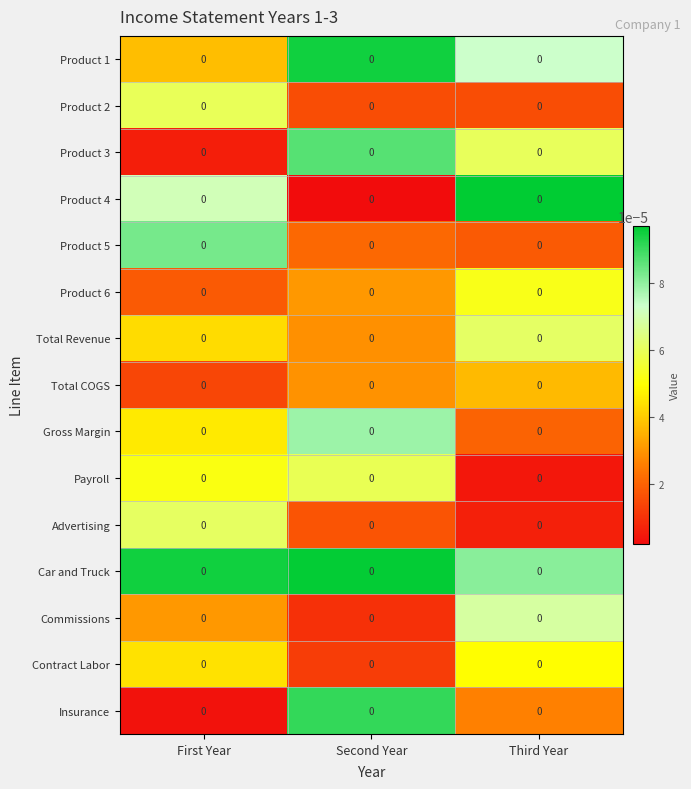

How many Product 6 values are between 0 and 1?

3